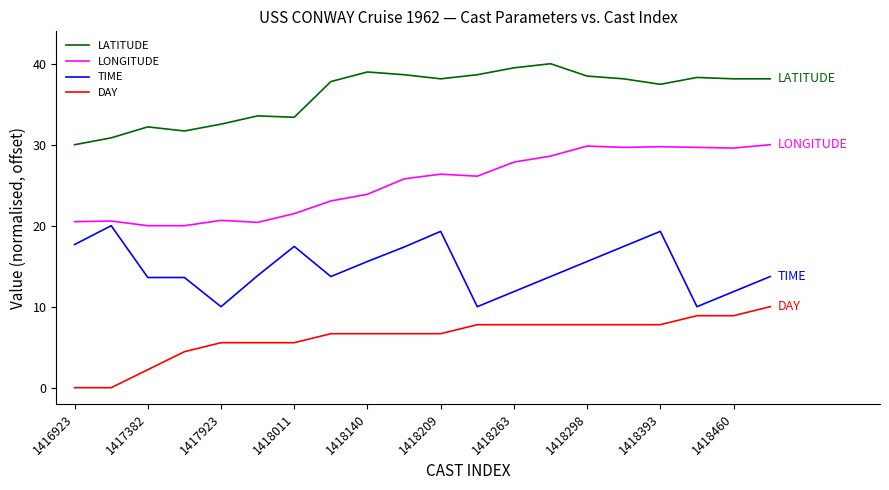

True or false: TIME and LONGITUDE cross at least once.

False